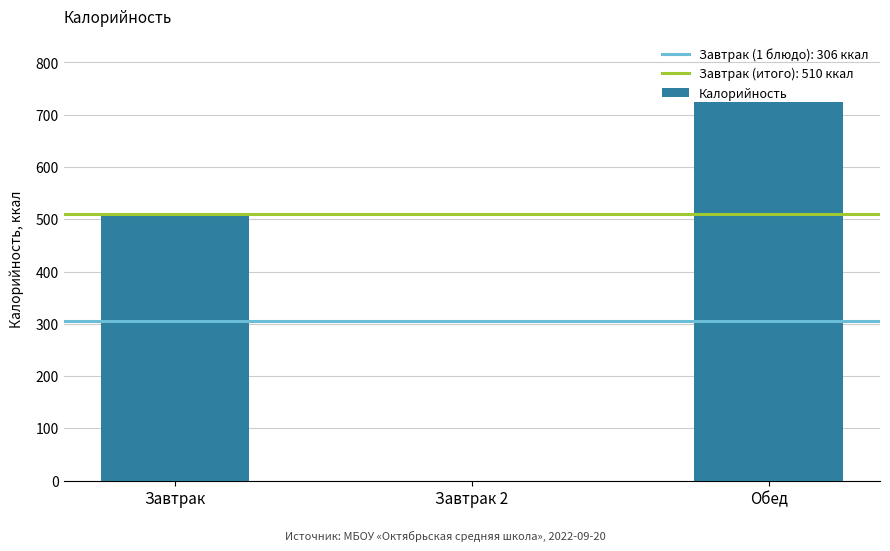

The value at Завтрак is 510. True or false?

True